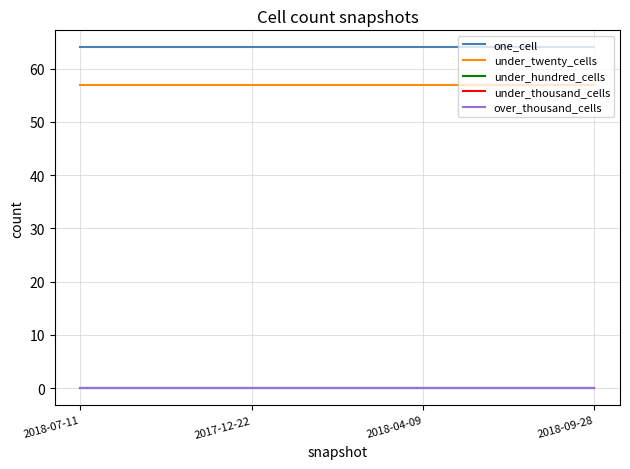

What is the label of the 1st point from the right?

2018-09-28